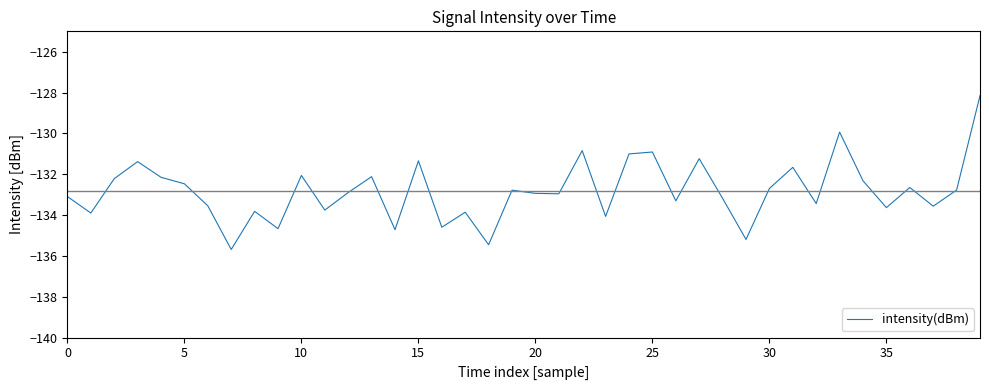

What is the smallest value displayed?

-135.7